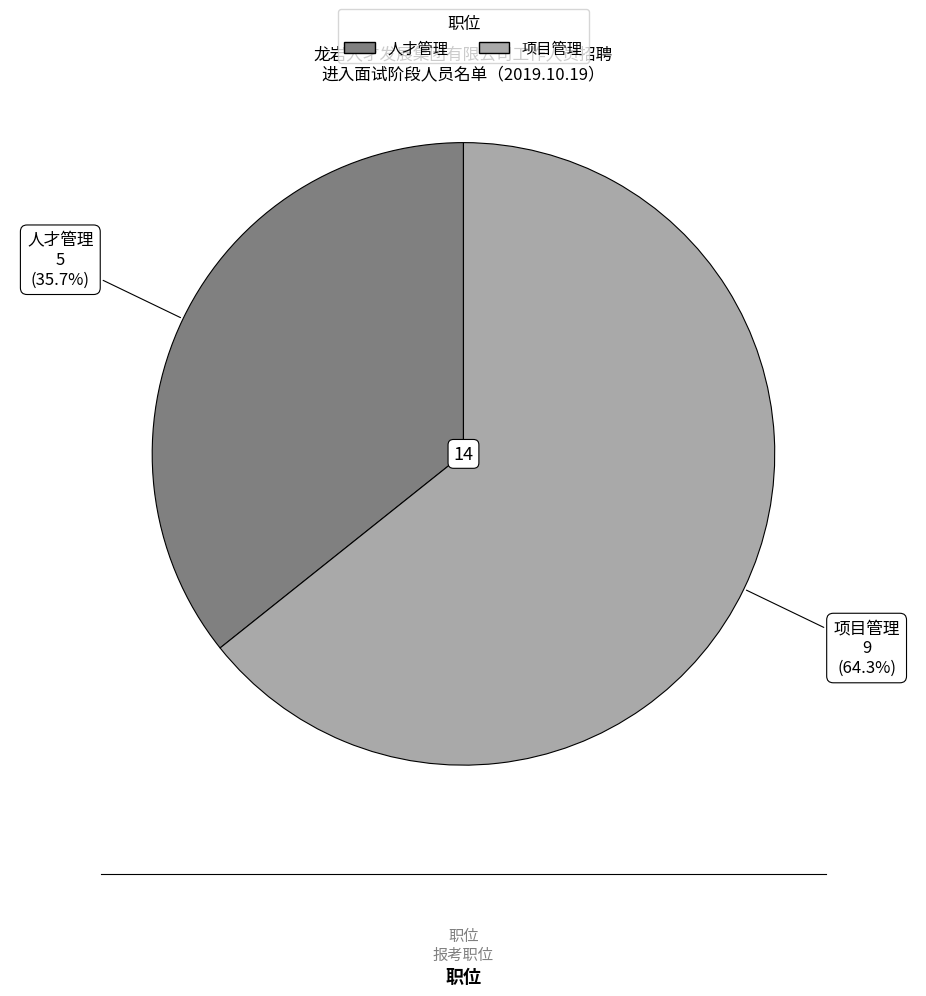

The 人才管理 slice represents 36% of the pie. True or false?

True